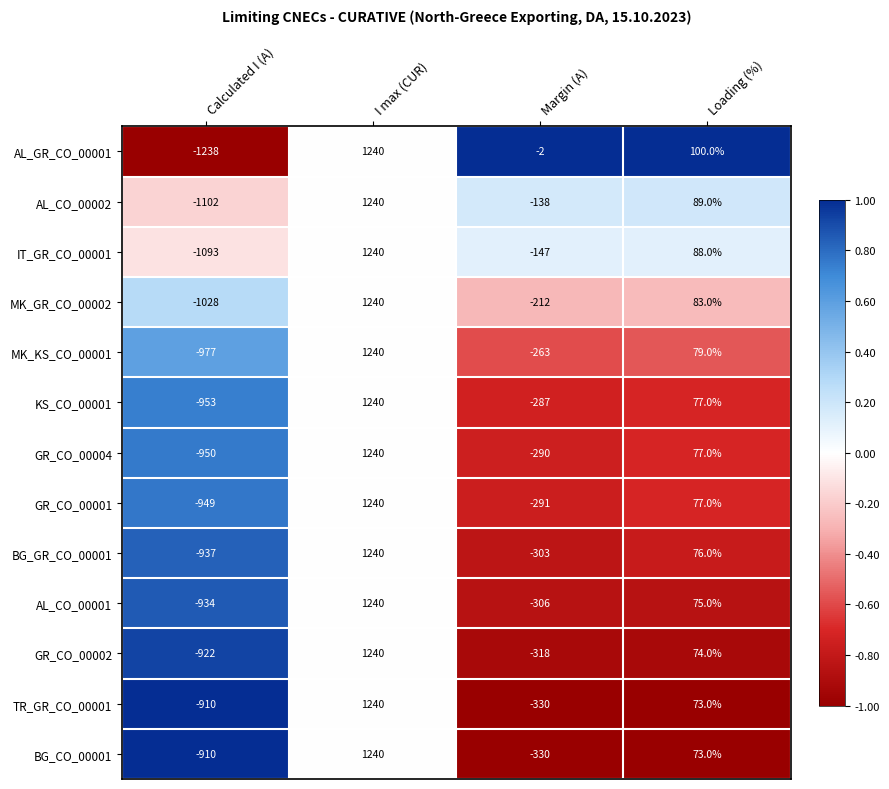

Is the value of IT_GR_CO_00001 at I max (CUR) greater than the value of MK_GR_CO_00002 at Loading (%)?

Yes